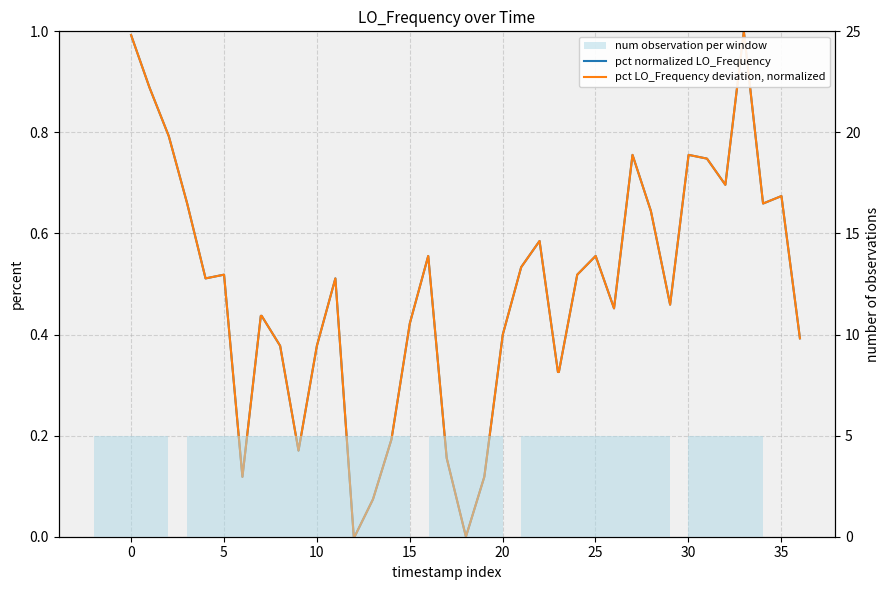

Are the bars horizontal?

No